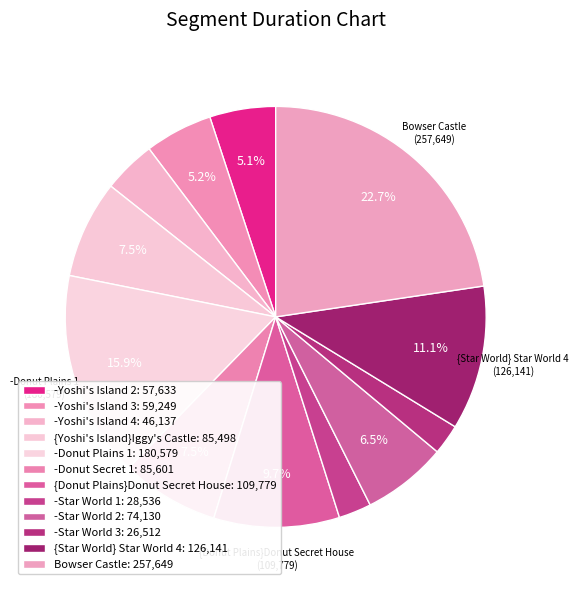

How many slices are in this pie chart?

12